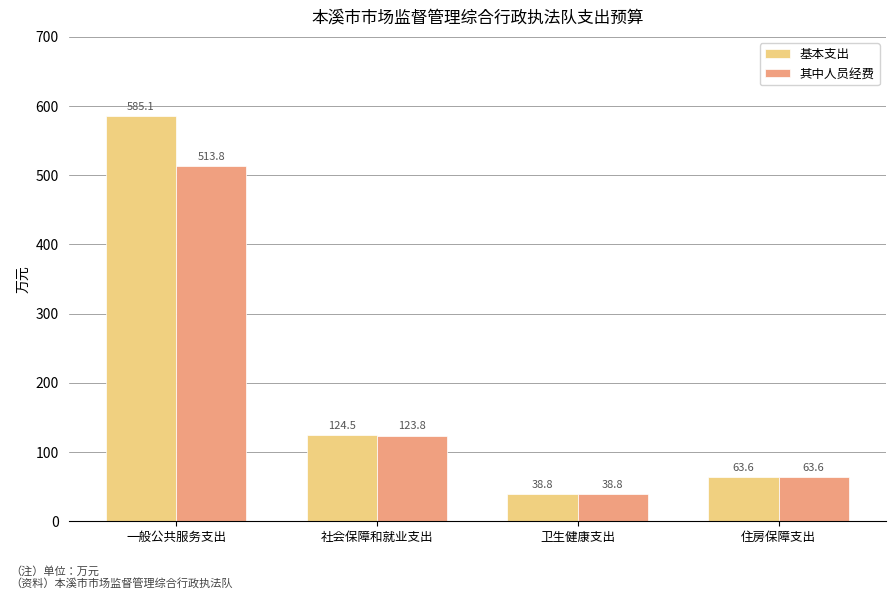

What are all the series names shown in the legend?

基本支出, 其中人员经费